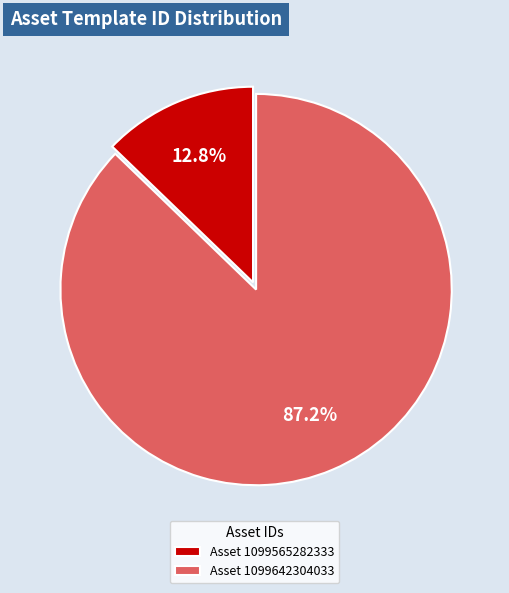

What is the total percentage of Asset 1099565282333 and Asset 1099642304033?

100.0%